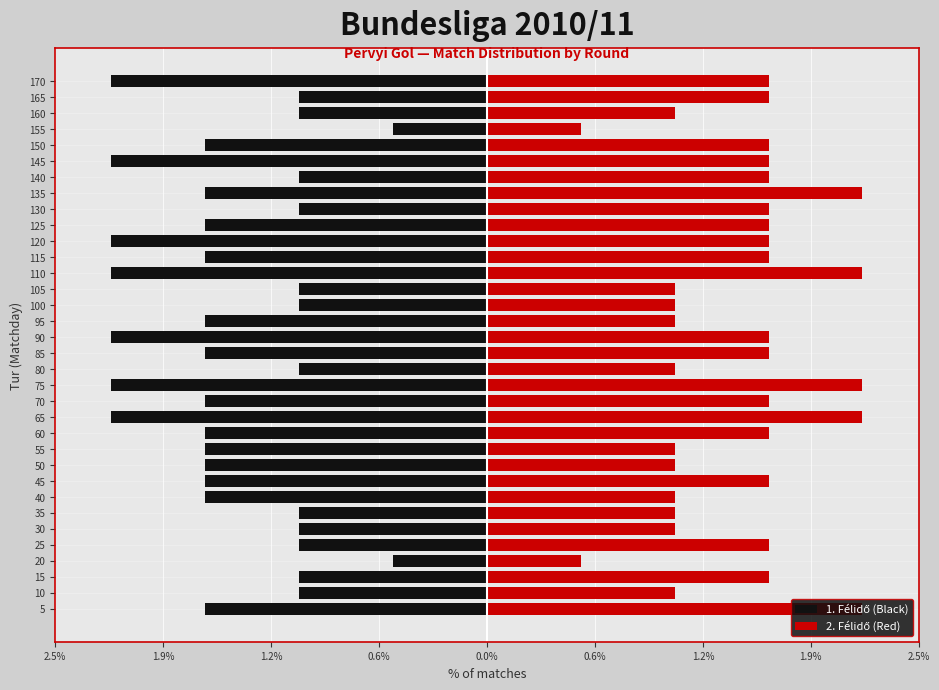

Rank the series at 5 from lowest to highest value.

1. Félidő (Black), 2. Félidő (Red)